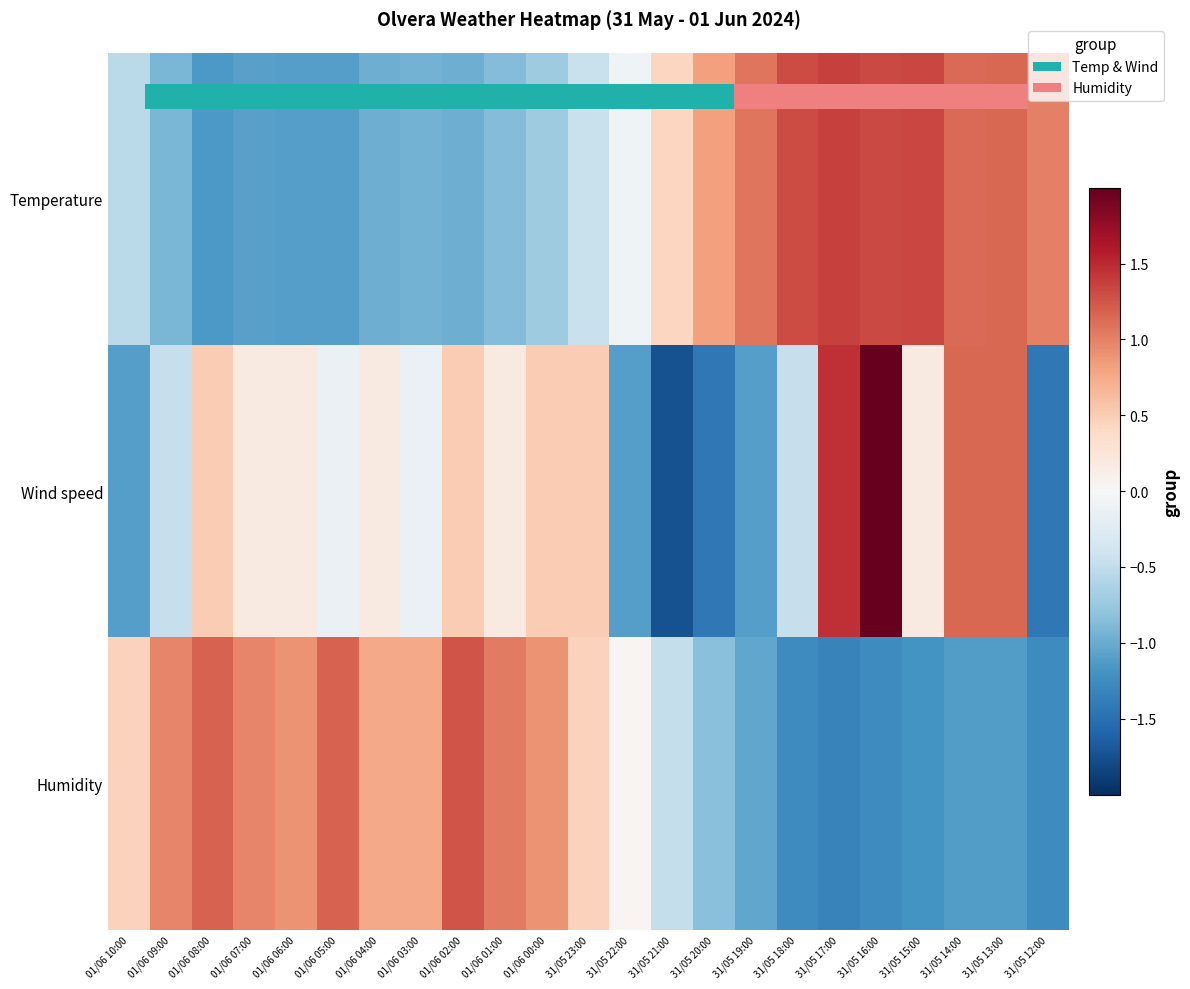

What is the total value across all series at 31/05 23:00?

0.5